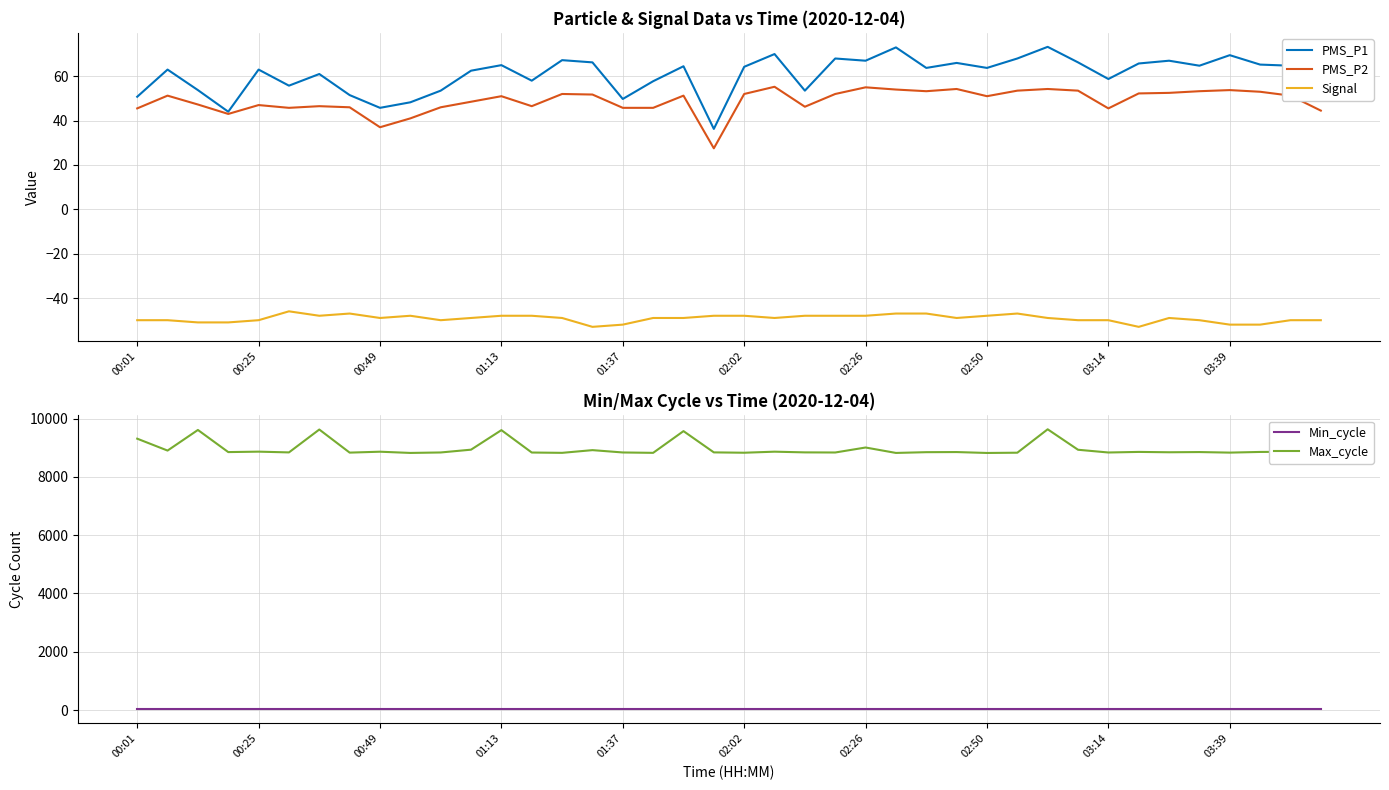

Is this an area chart (filled region under the line)?

No